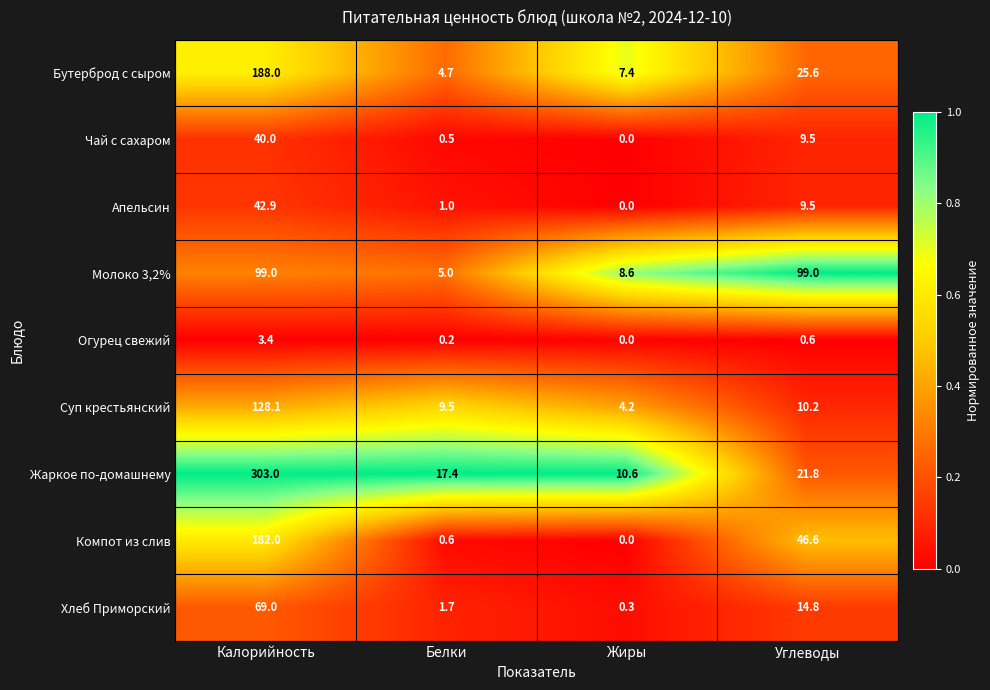

Which series has the largest range (max minus min)?

Жаркое по-домашнему